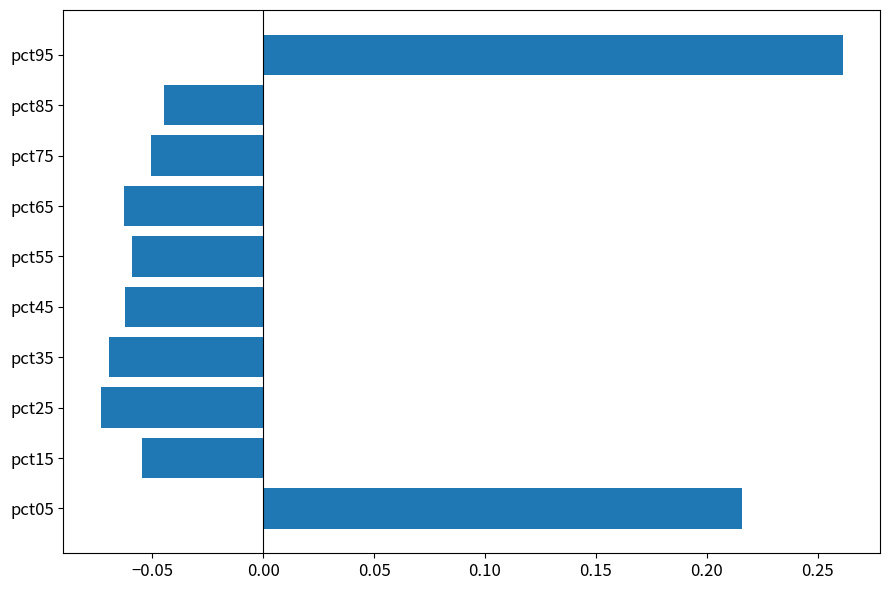

Which label corresponds to the largest value in the chart?

pct95